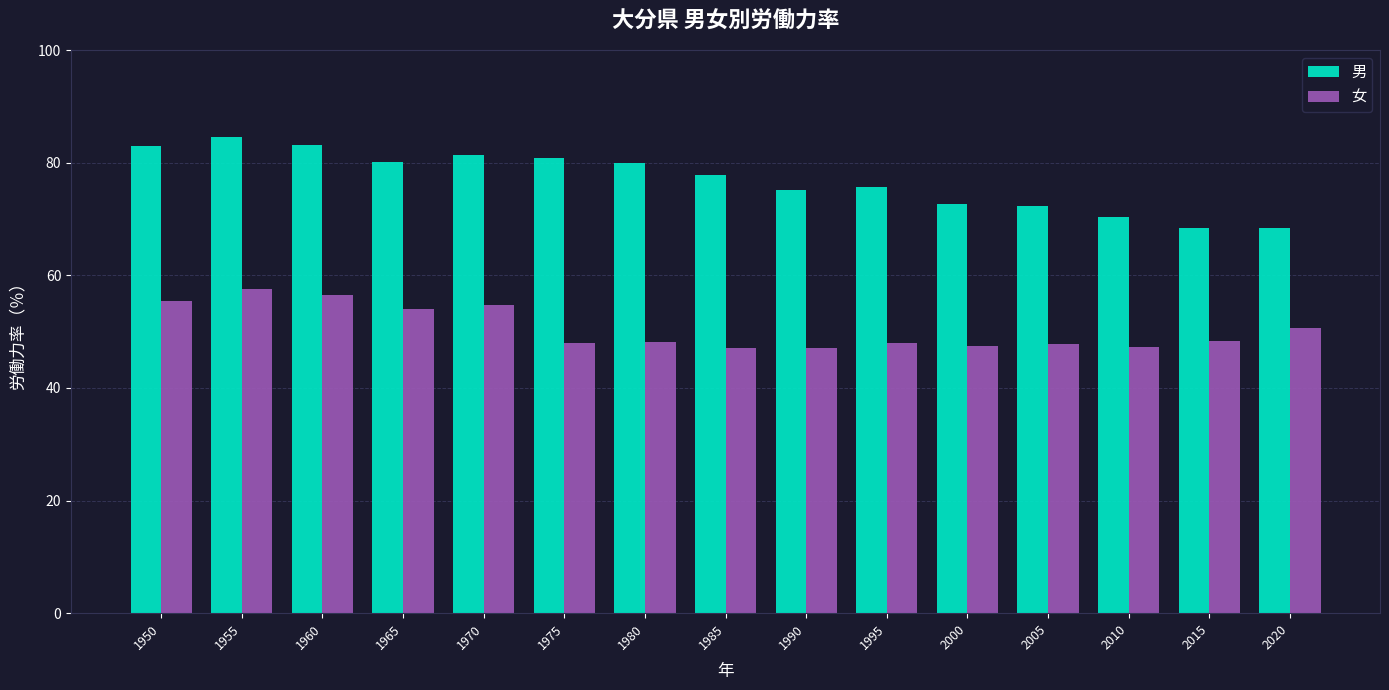

The value of 男 at 1975 is 18.3. True or false?

False